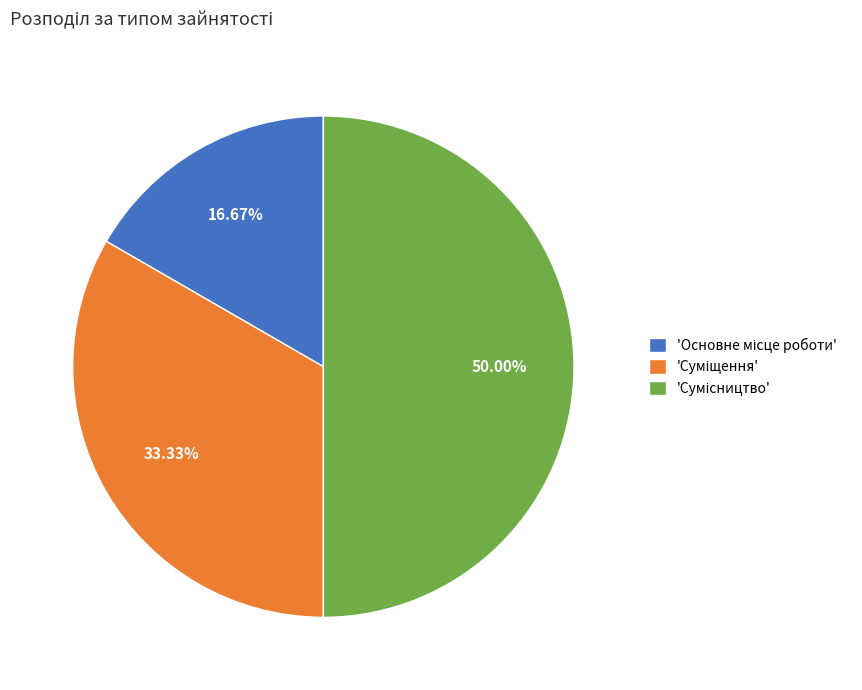

Count the number of slices in the pie.

3